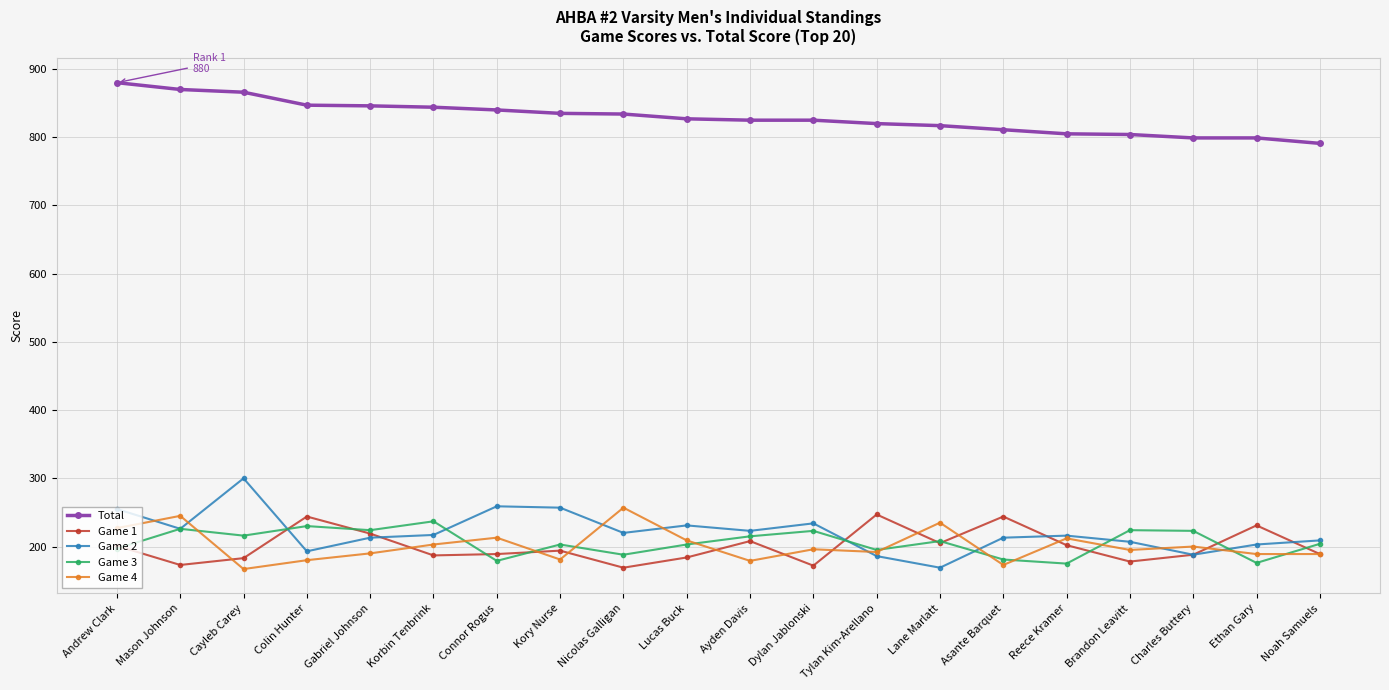

Where does the Game 1 series first go above 194?

Andrew Clark